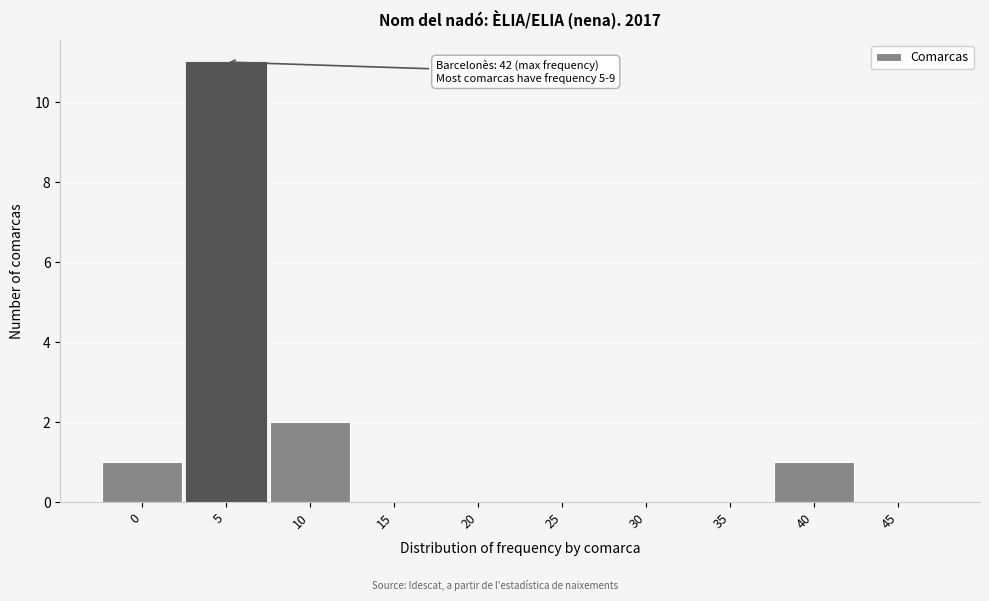

Reading left to right, transcribe all the data shown in this chart.

0=1	5=11	10=2	15=0	20=0	25=0	30=0	35=0	40=1	45=0